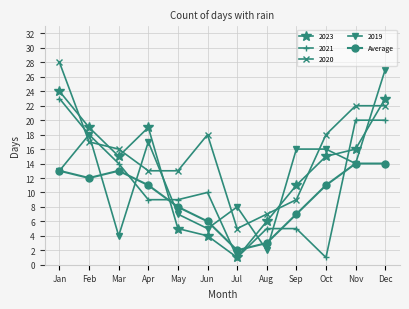

Count the number of data series in this chart.

5